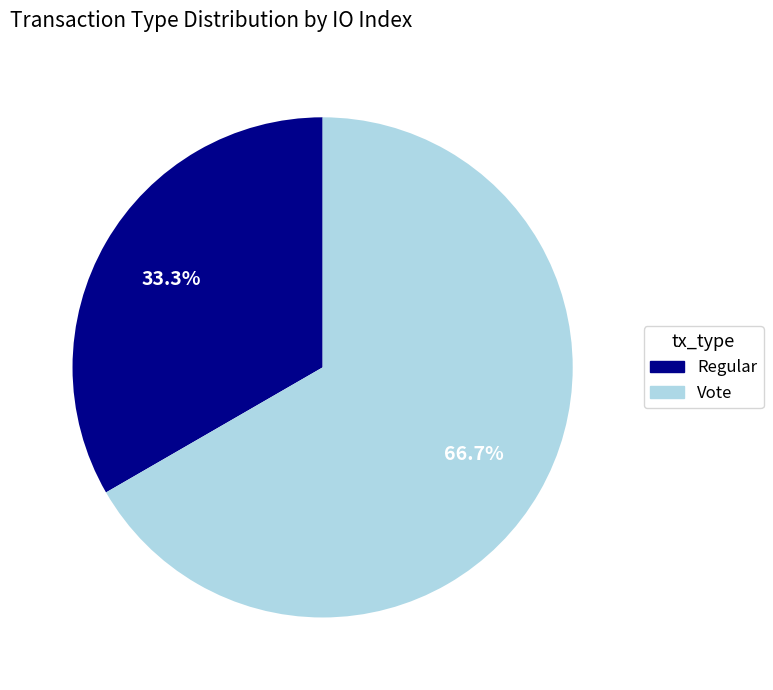

To the nearest percent, what is the combined percentage of Regular and Vote?

100%